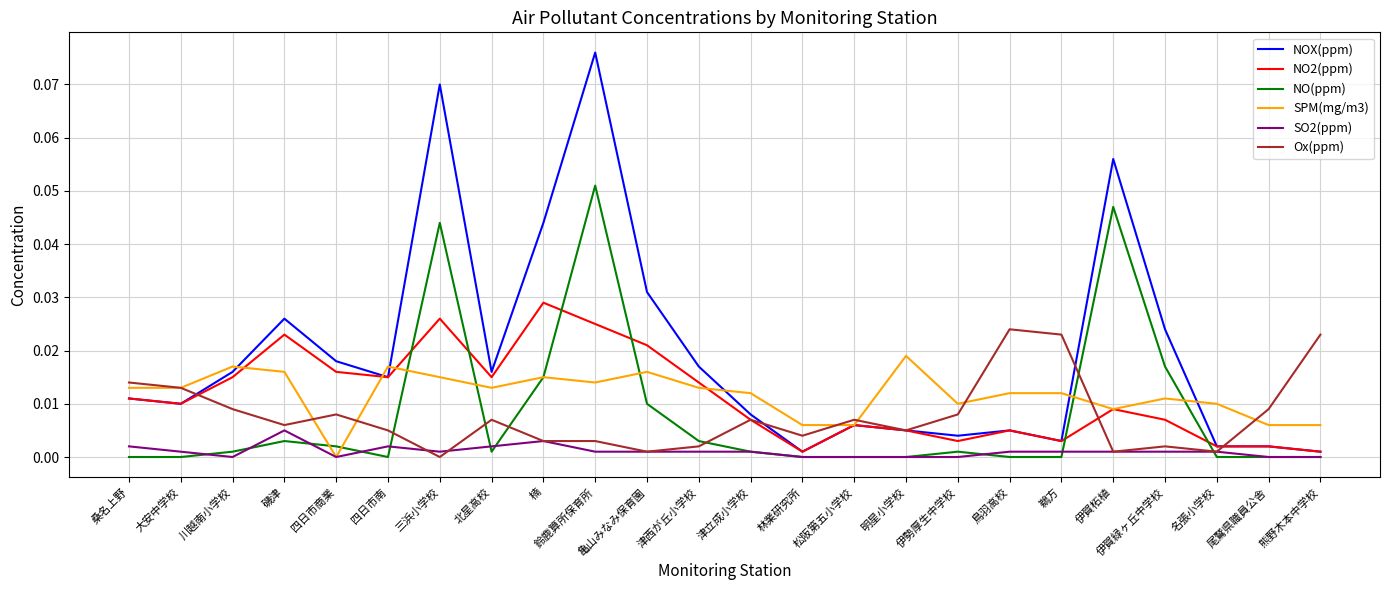

List the series in order of their peak value, highest first.

NOX(ppm), NO(ppm), NO2(ppm), Ox(ppm), SPM(mg/m3), SO2(ppm)